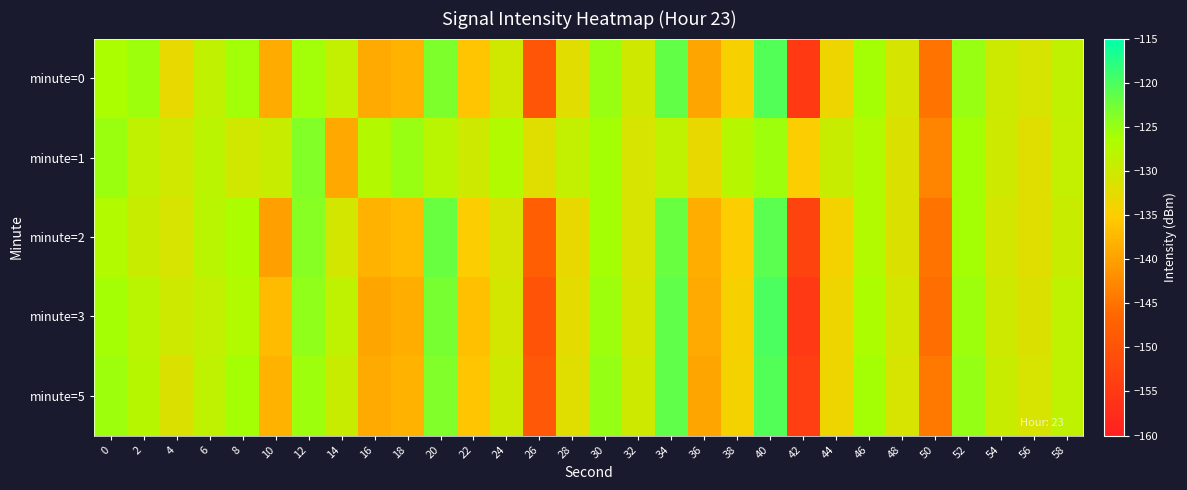

Reading right to left, what are all the values shown in this chart?

minute=0: 58=-128.6	56=-131.1	54=-129.8	52=-125.1	50=-145.0	48=-130.9	46=-126.0	44=-133.5	42=-154.8	40=-120.6	38=-134.4	36=-139.5	34=-121.5	32=-130.3	30=-125.1	28=-132.2	26=-149.5	24=-130.4	22=-136.0	20=-123.3	18=-138.1	16=-139.1	14=-129.1	12=-125.8	10=-138.7	8=-125.8	6=-128.6	4=-132.8	2=-125.4	0=-126.4
minute=1: 58=-129.0	56=-132.0	54=-130.0	52=-126.0	50=-143.0	48=-131.5	46=-127.0	44=-129.5	42=-135.0	40=-125.5	38=-127.5	36=-133.0	34=-128.5	32=-131.0	30=-126.0	28=-129.0	26=-132.0	24=-127.0	22=-130.0	20=-128.0	18=-125.1	16=-127.3	14=-139.2	12=-123.7	10=-129.4	8=-130.4	6=-128.0	4=-130.4	2=-128.6	0=-125.3
minute=2: 58=-129.5	56=-132.0	54=-130.5	52=-126.0	50=-145.0	48=-131.5	46=-127.0	44=-134.0	42=-153.0	40=-121.0	38=-135.0	36=-138.5	34=-122.0	32=-131.0	30=-126.0	28=-133.0	26=-148.0	24=-131.0	22=-135.0	20=-122.0	18=-137.0	16=-138.0	14=-130.5	12=-124.0	10=-140.0	8=-126.5	6=-128.0	4=-131.0	2=-129.5	0=-127.0
minute=3: 58=-128.5	56=-131.5	54=-130.0	52=-125.5	50=-145.5	48=-130.5	46=-126.5	44=-133.5	42=-155.0	40=-120.0	38=-134.5	36=-139.0	34=-121.5	32=-130.5	30=-125.5	28=-132.5	26=-150.0	24=-130.5	22=-136.5	20=-123.0	18=-138.5	16=-139.5	14=-128.5	12=-124.5	10=-137.0	8=-127.0	6=-129.0	4=-130.0	2=-128.0	0=-126.0
minute=5: 58=-128.5	56=-131.0	54=-129.5	52=-125.0	50=-144.5	48=-131.0	46=-126.0	44=-133.5	42=-154.0	40=-120.5	38=-134.0	36=-139.5	34=-121.5	32=-130.0	30=-125.0	28=-132.0	26=-149.0	24=-130.0	22=-136.0	20=-123.5	18=-138.0	16=-139.0	14=-129.5	12=-125.5	10=-138.0	8=-126.0	6=-128.5	4=-131.5	2=-127.5	0=-125.5